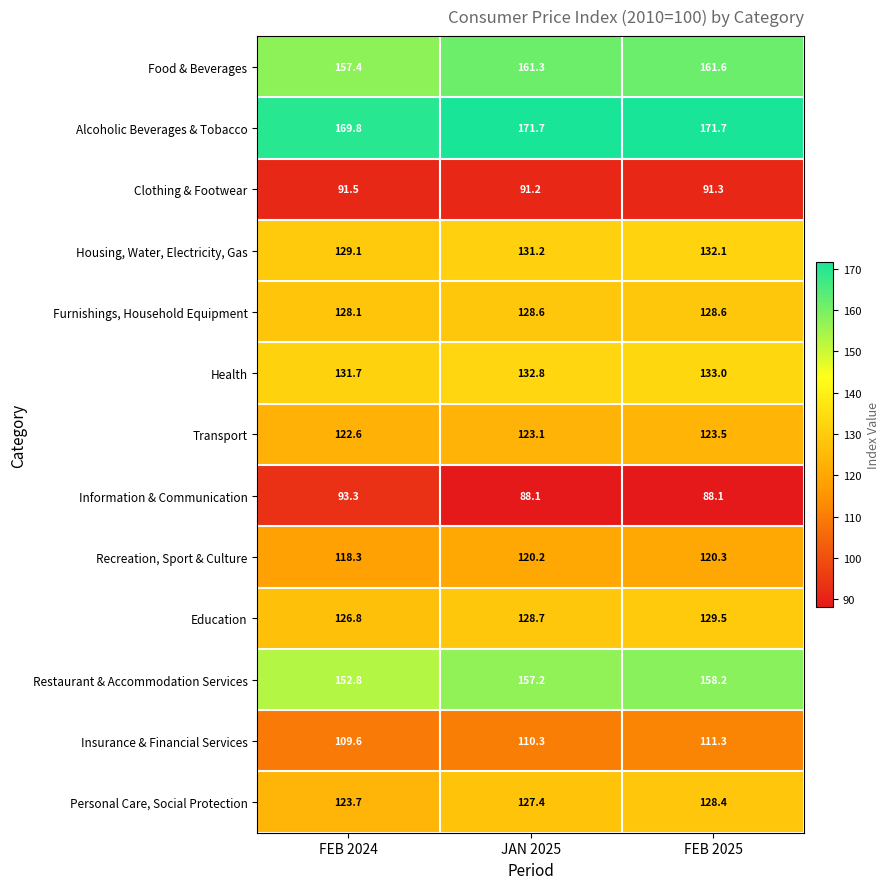

What is the spread (max minus min) of values at FEB 2024?

78.3